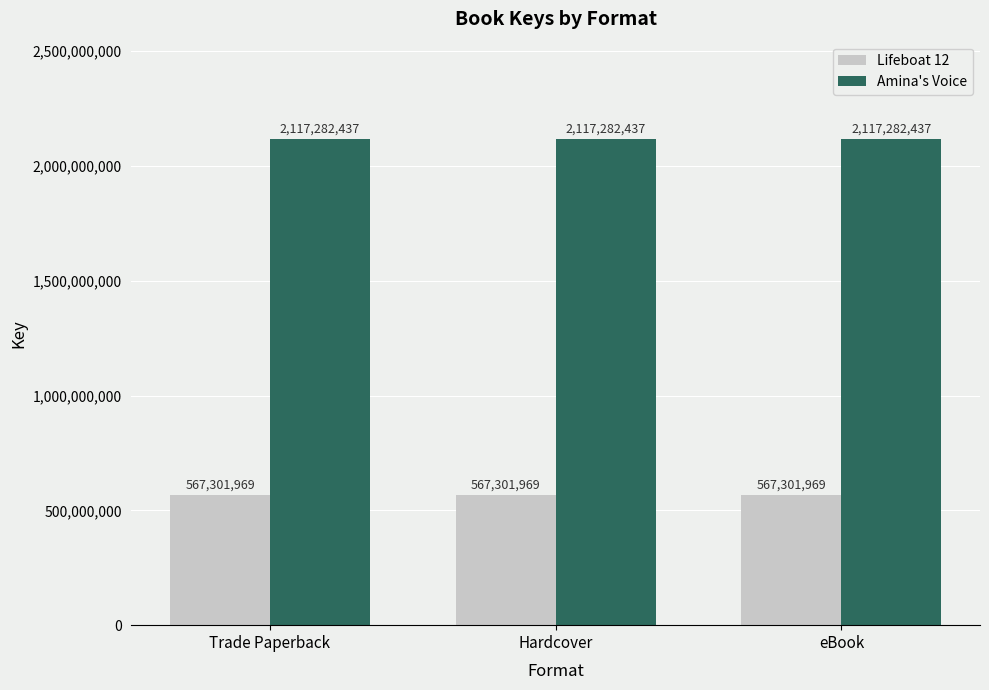

What is the difference between the highest and lowest values at Trade Paperback?

1549980468